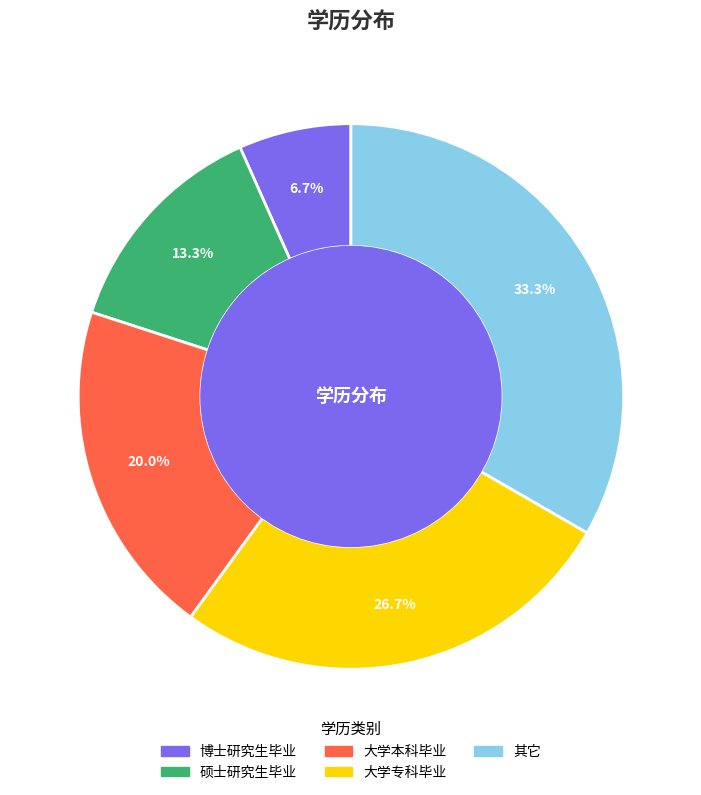

Combined, do 大学本科毕业 and 硕士研究生毕业 account for over 50%?

No